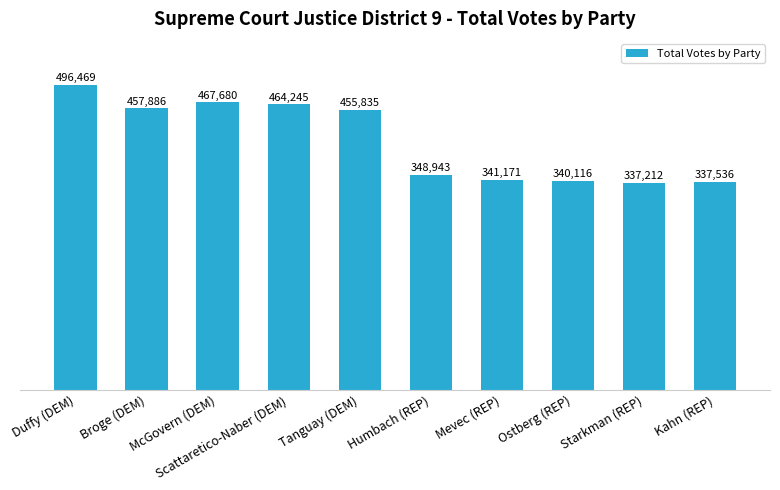

Reading left to right, transcribe all the data shown in this chart.

Duffy (DEM)=496469	Broge (DEM)=457886	McGovern (DEM)=467680	Scattaretico-Naber (DEM)=464245	Tanguay (DEM)=455835	Humbach (REP)=348943	Mevec (REP)=341171	Ostberg (REP)=340116	Starkman (REP)=337212	Kahn (REP)=337536